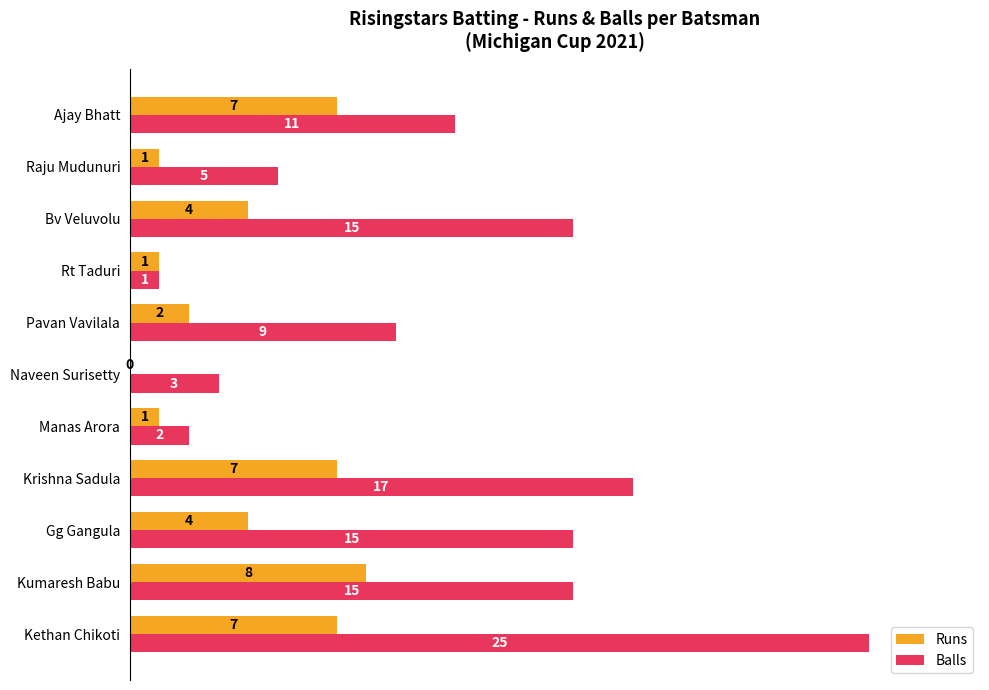

What is the approximate value of Balls at Pavan Vavilala?

9